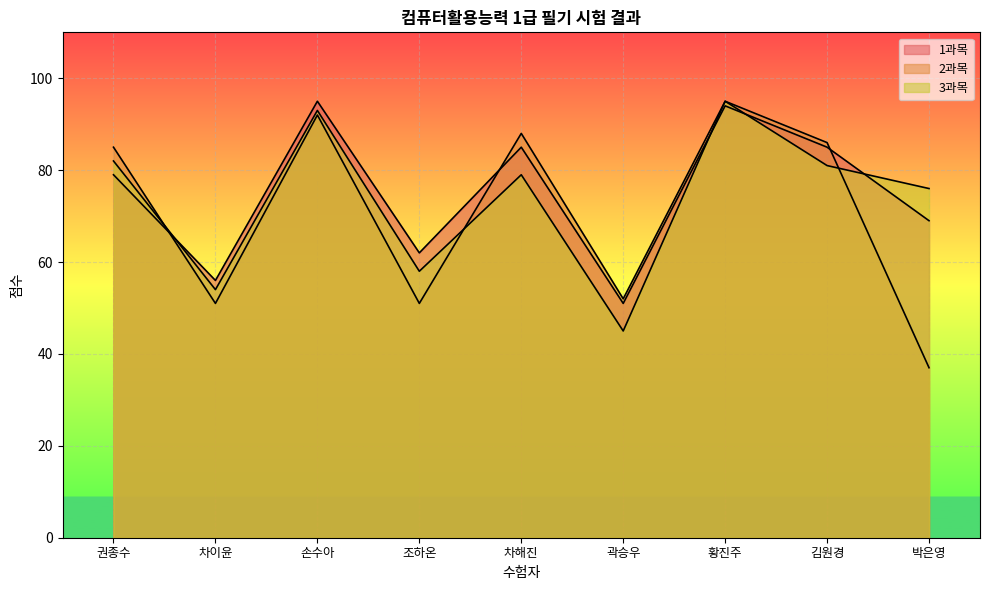

Where do 2과목 and 1과목 first cross each other?

권종수 and 차이윤